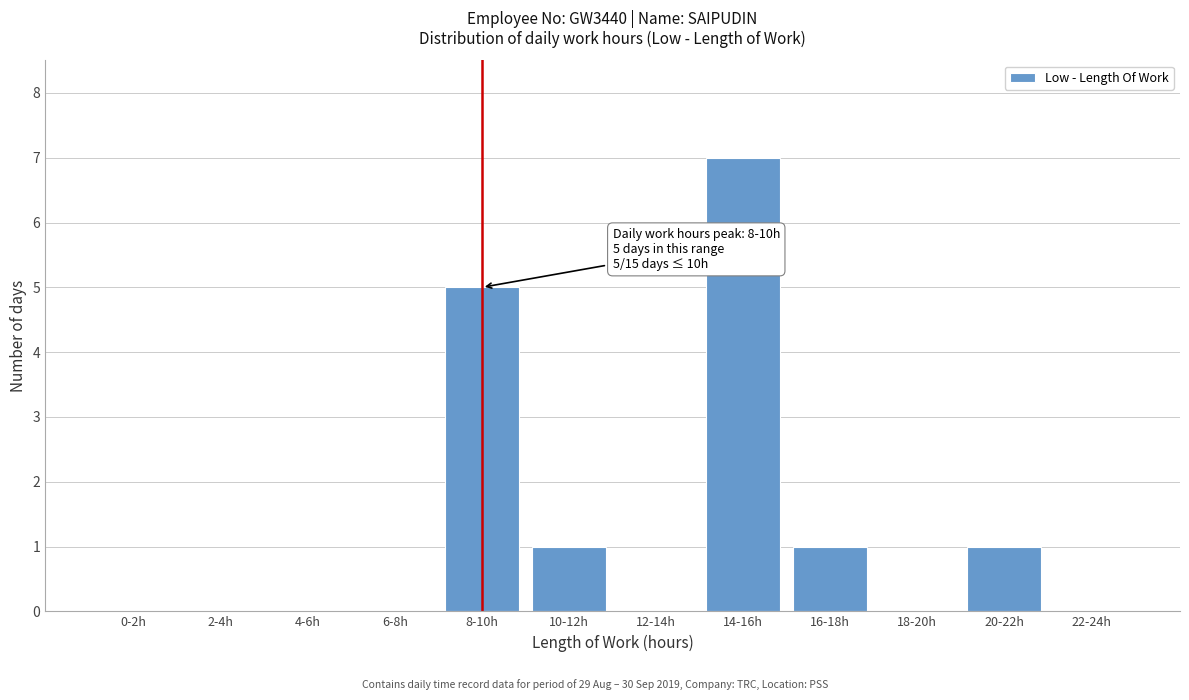

Reading left to right, extract all data points from this chart.

0-2h=0	2-4h=0	4-6h=0	6-8h=0	8-10h=5	10-12h=1	12-14h=0	14-16h=7	16-18h=1	18-20h=0	20-22h=1	22-24h=0